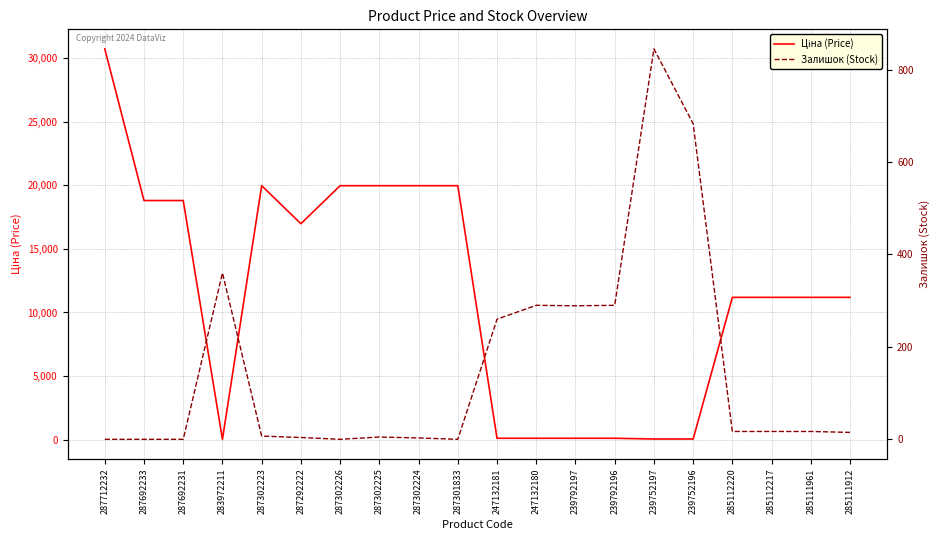

Is it true that Залишок (Stock) equals 28.0 at 285111961?

False